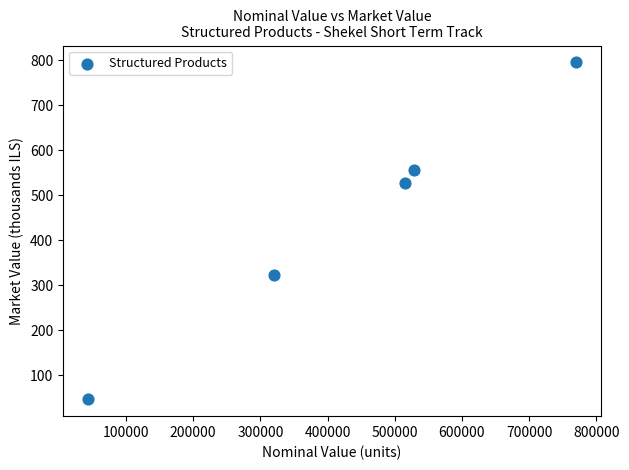

What is the average X value?

435368.6